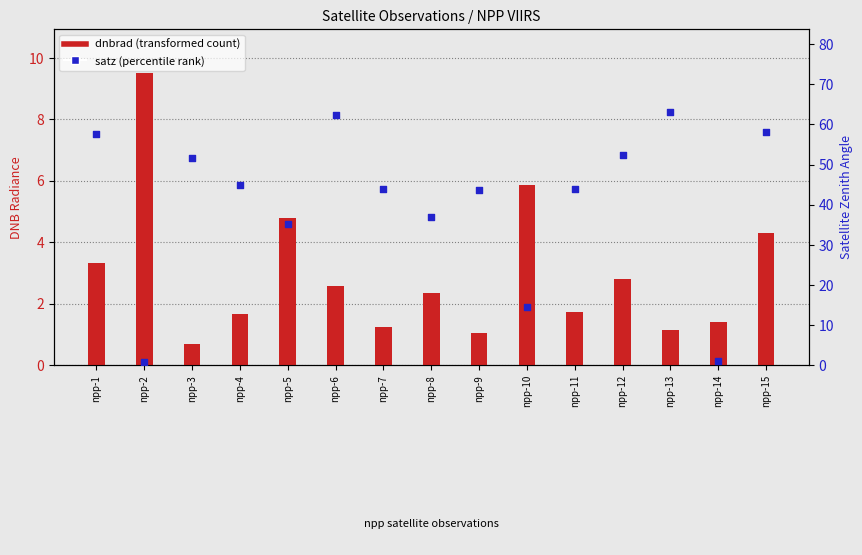

At how many categories does at least one series exceed 19?

12